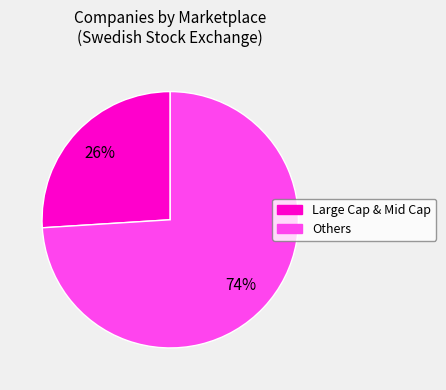

How many slices are in this pie chart?

2